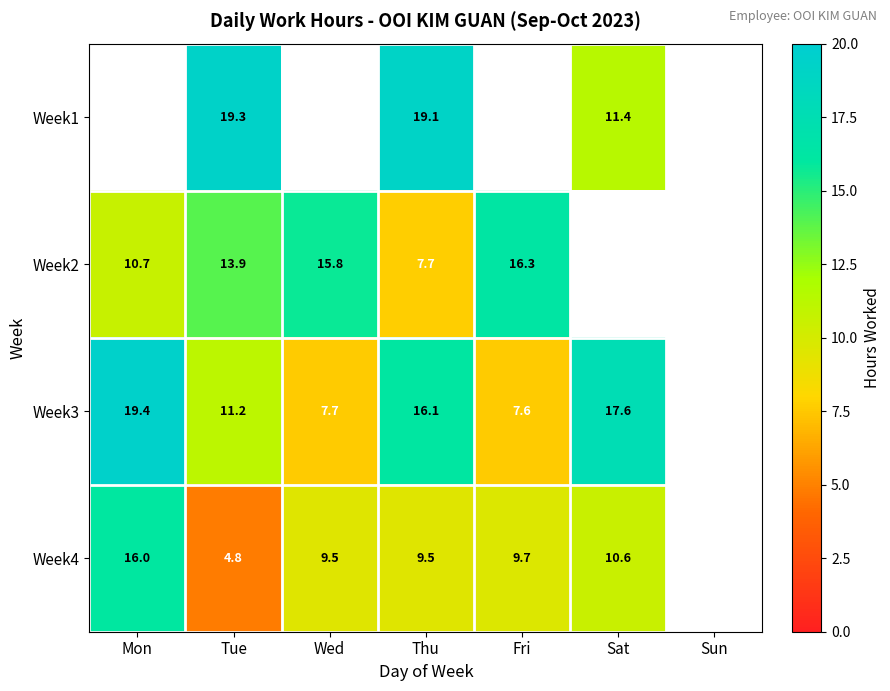

Is the value of Week3 at Mon greater than the value of Week1 at Sat?

Yes